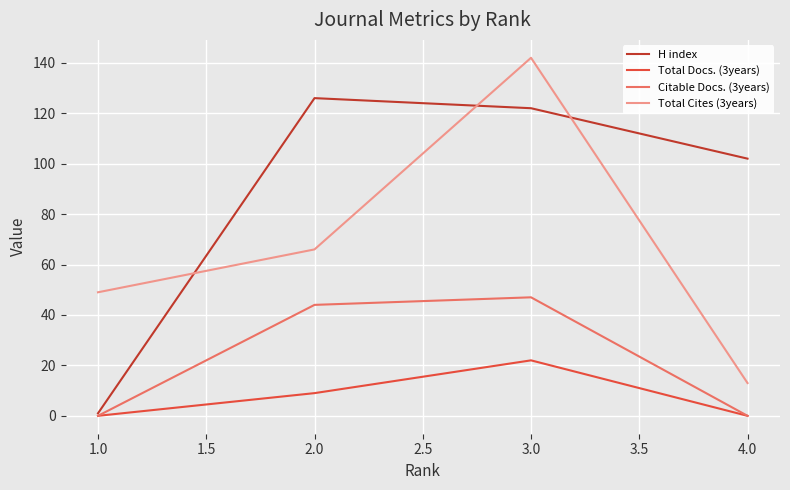

What is the total value across all series at 2.0?

245